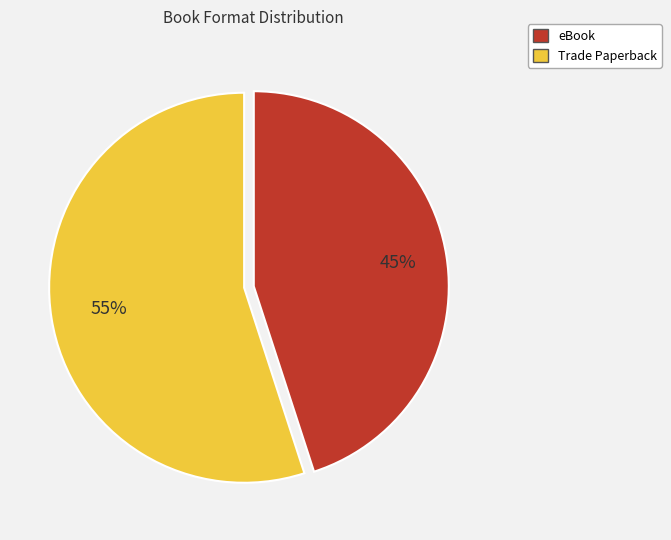

Which has a higher value, Trade Paperback or eBook?

Trade Paperback